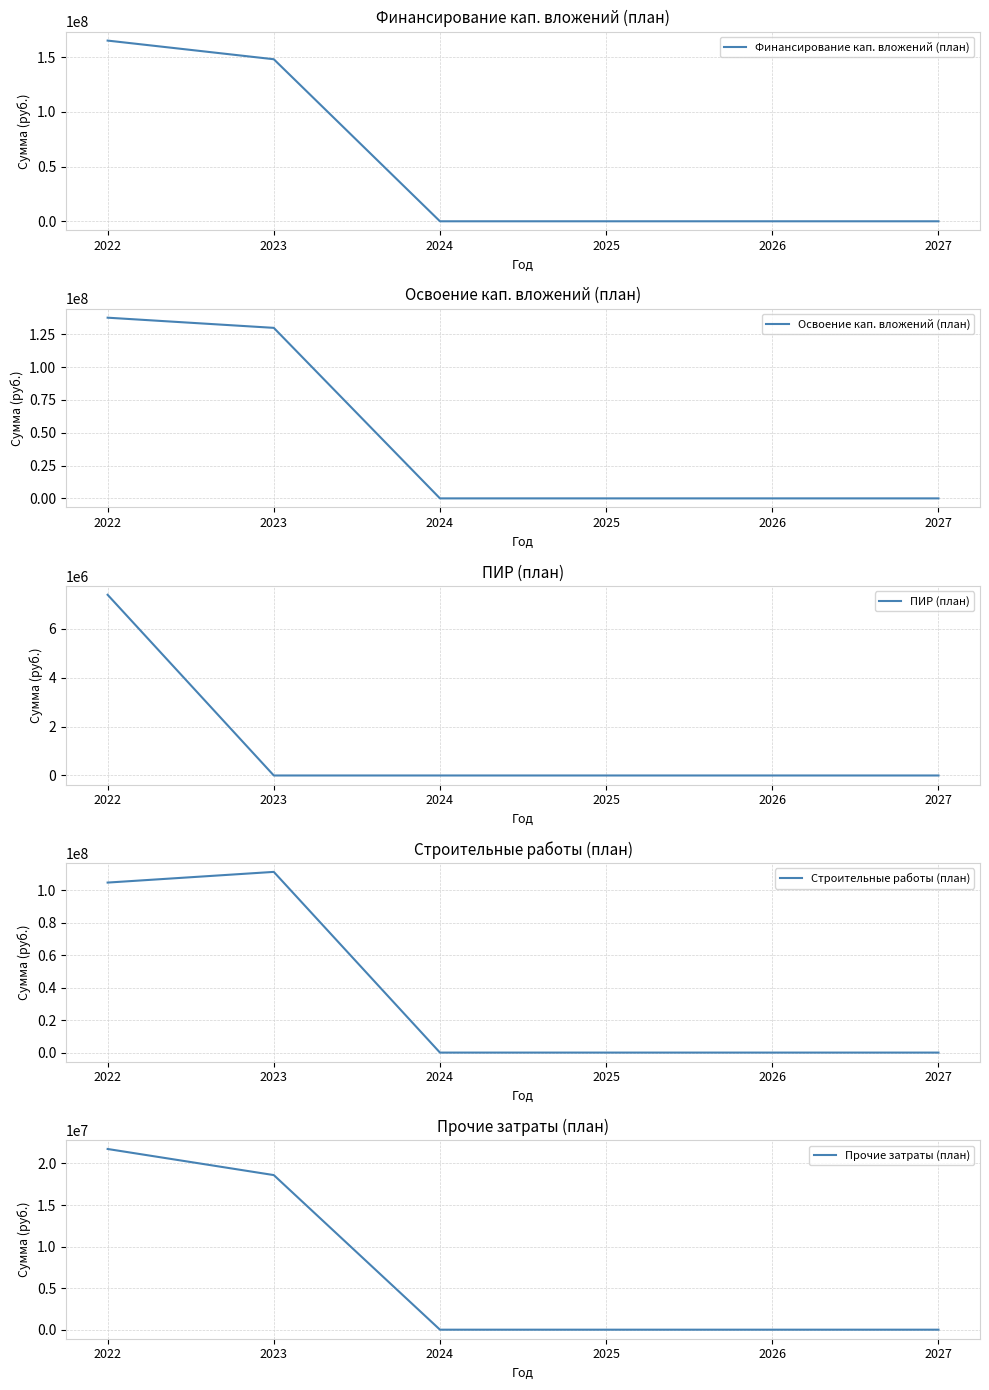

What is the difference between the ПИР (план) values at 2022 and 2025?

7383316